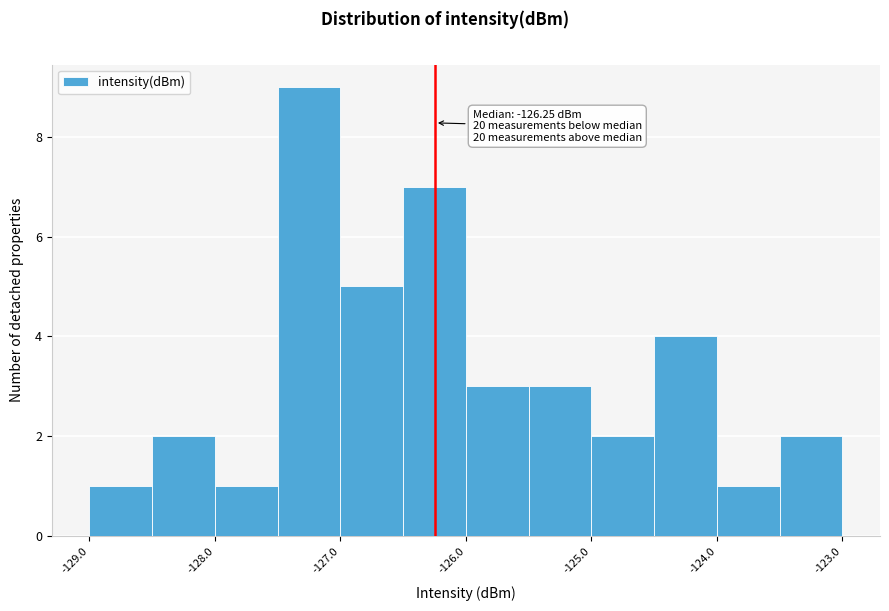

Which range on the x-axis has the tallest bar?

-127.5 to -127.0